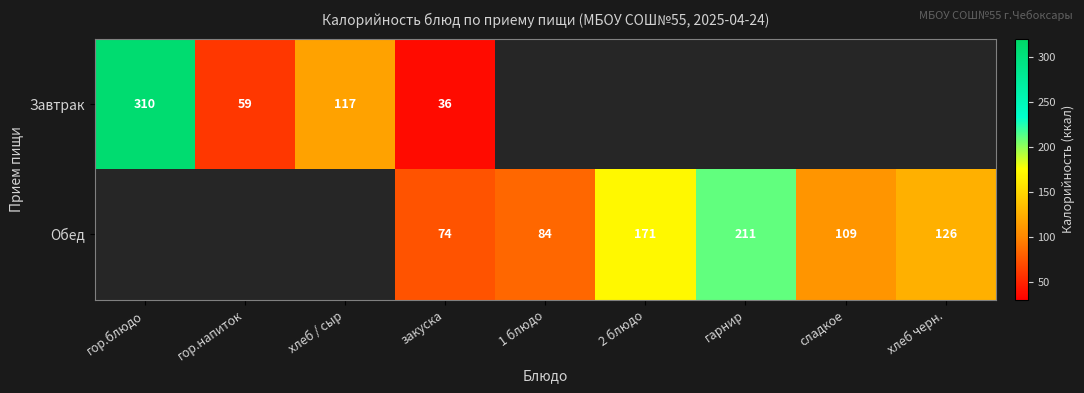

True or false: Обед has a value of 276 at гарнир.

False